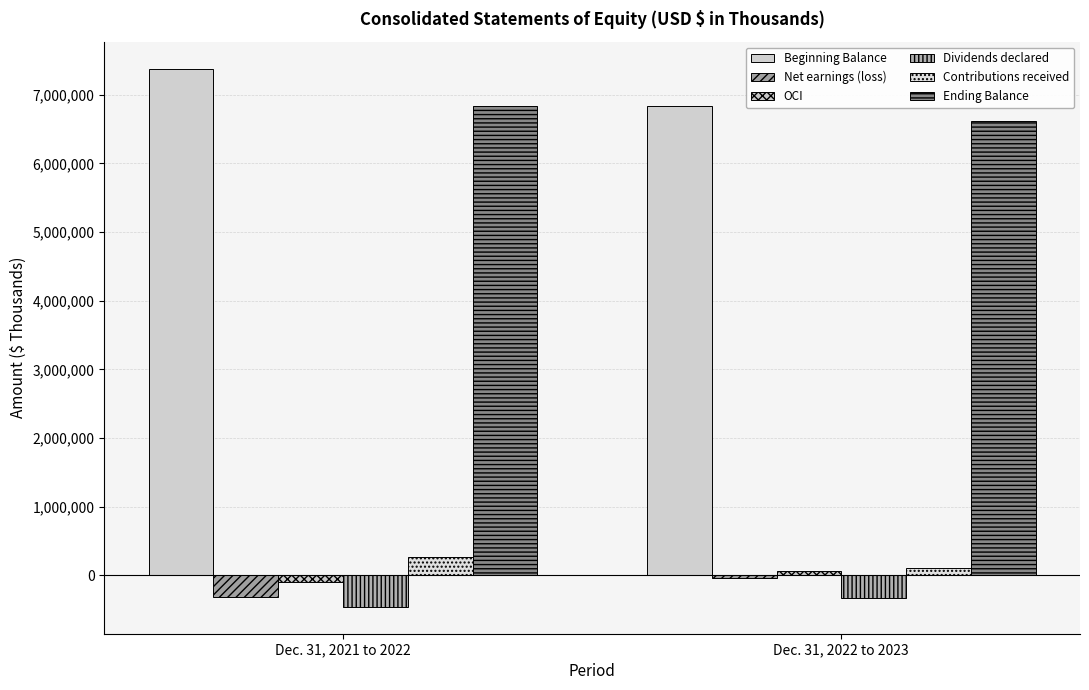

Reading left to right, extract all data points from this chart.

Beginning Balance: Dec. 31, 2021 to 2022=7382079	Dec. 31, 2022 to 2023=6836439
Net earnings (loss): Dec. 31, 2021 to 2022=-308155	Dec. 31, 2022 to 2023=-33305
OCI: Dec. 31, 2021 to 2022=-90036	Dec. 31, 2022 to 2023=58794
Dividends declared: Dec. 31, 2021 to 2022=-458028	Dec. 31, 2022 to 2023=-333956
Contributions received: Dec. 31, 2021 to 2022=273697	Dec. 31, 2022 to 2023=107933
Ending Balance: Dec. 31, 2021 to 2022=6836439	Dec. 31, 2022 to 2023=6624408